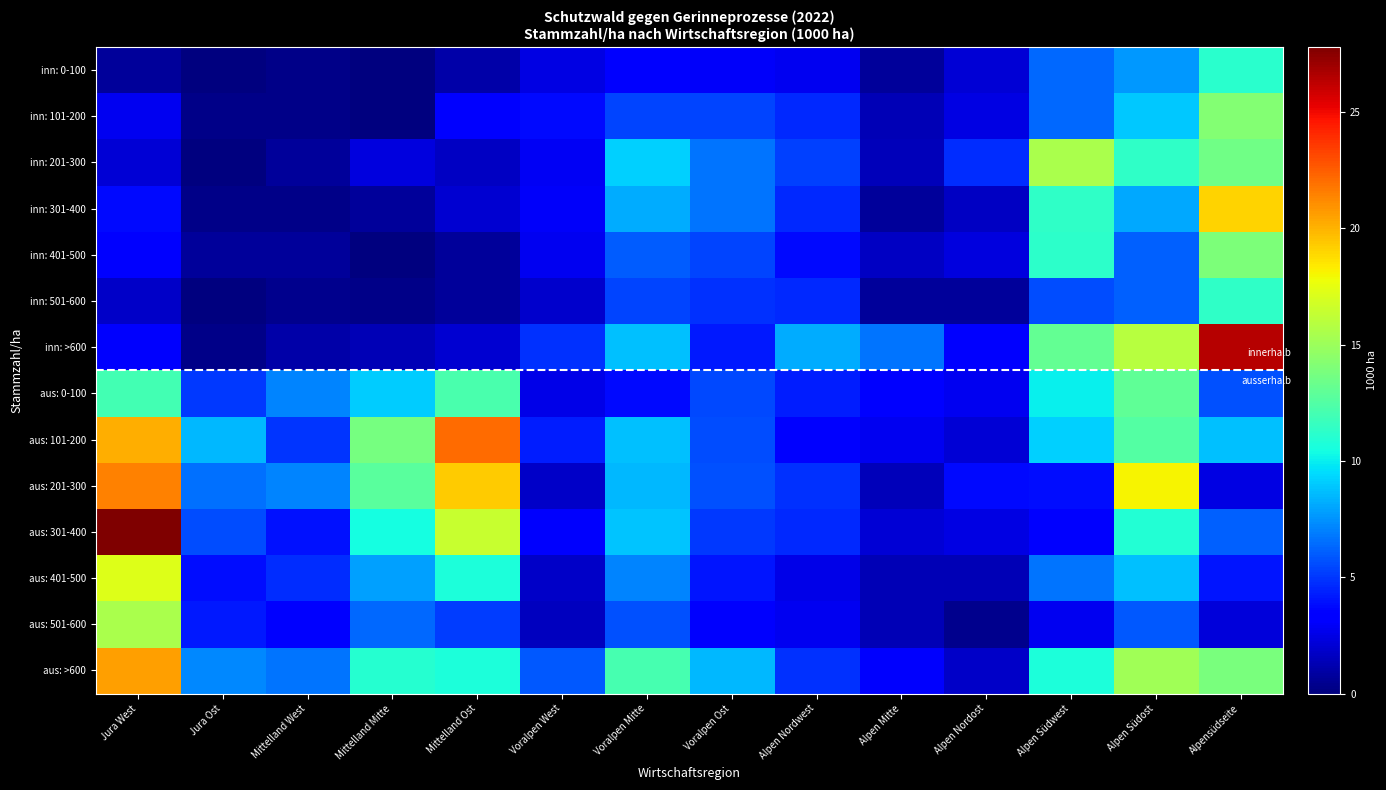

How many distinct data groups are displayed?

14